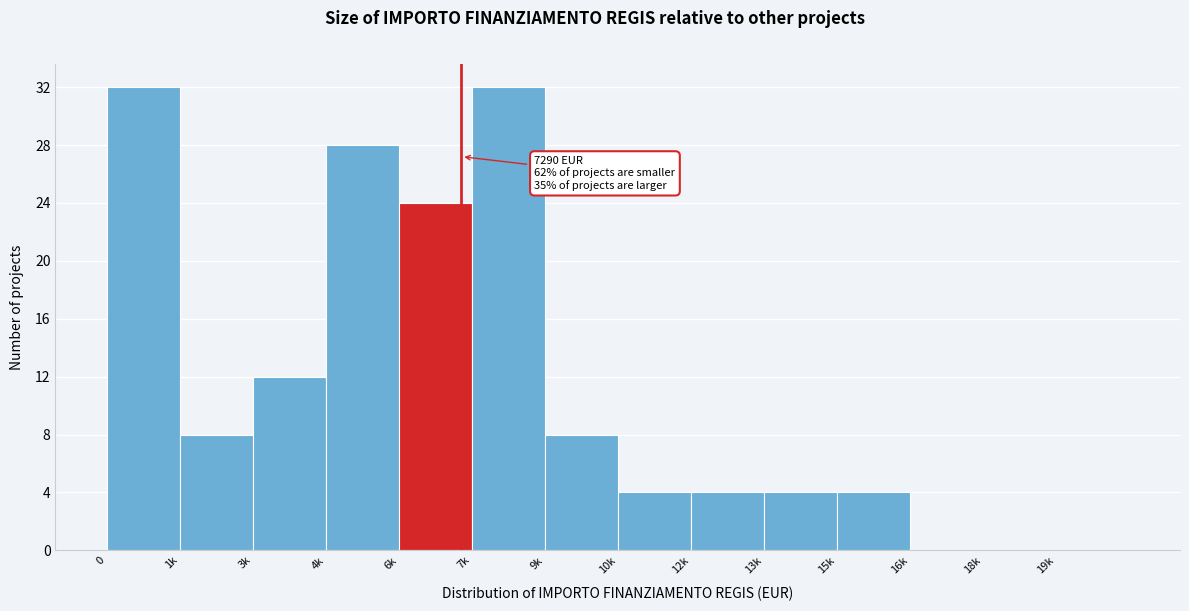

Reading left to right, what are all the values shown in this chart?

0=32	1k=8	3k=12	4k=28	6k=24	7k=32	9k=8	10k=4	12k=4	13k=4	15k=4	16k=0	18k=0	19k=0